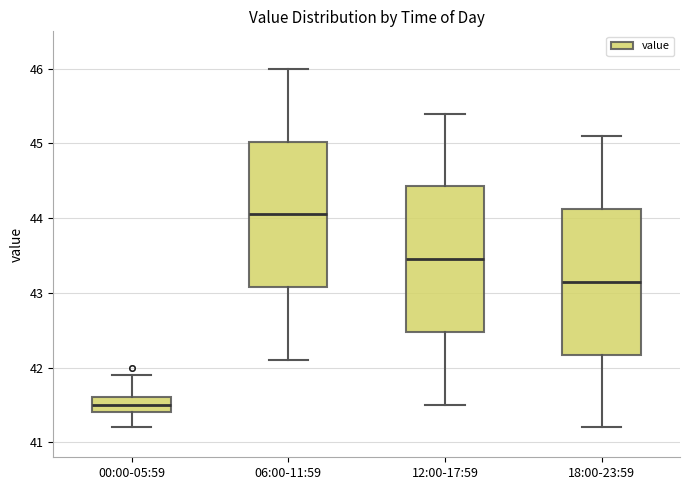

Where does the lower whisker of the box for 18:00-23:59 end on the y-axis? The values are not printed on the chart, so give them approximately, as read against the axis.

41.2